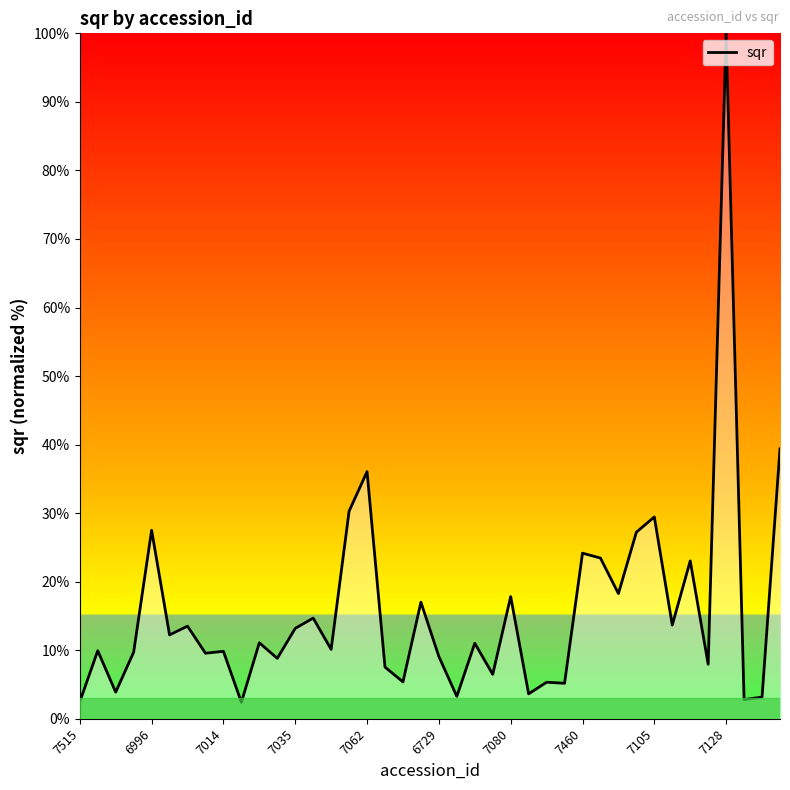

What is the smallest value displayed?

2.4